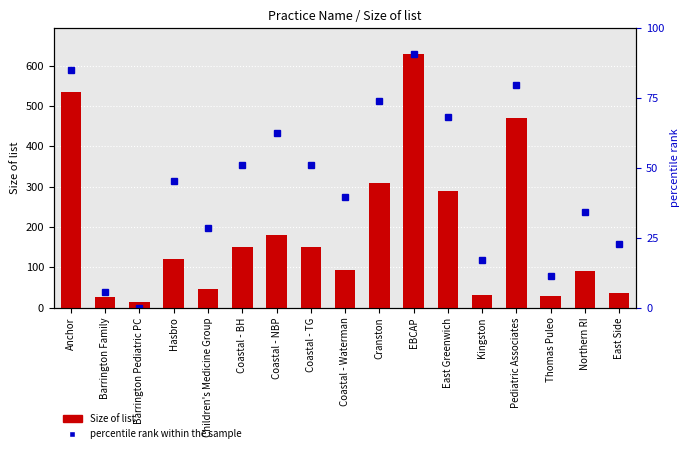

What position from the left is East Side?

17